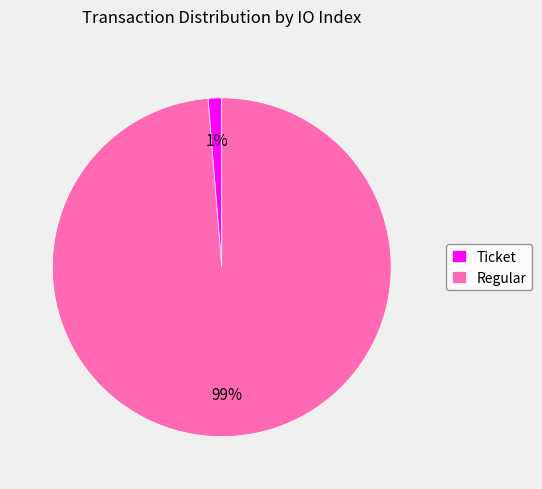

Combined, do Ticket and Regular account for over 50%?

Yes